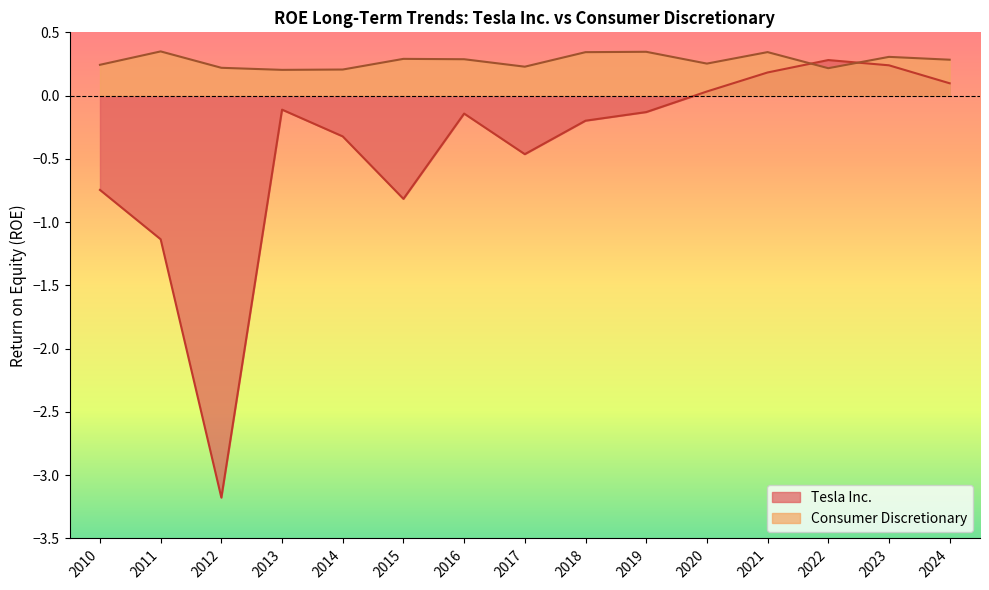

Which label corresponds to the largest value in the chart?

2011